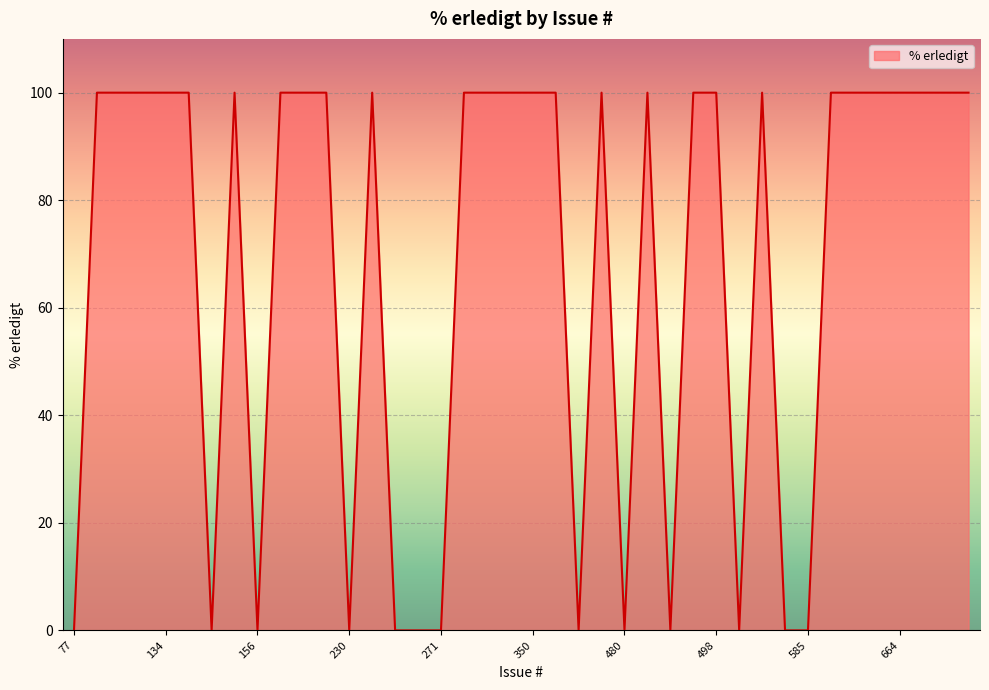

What is the difference between the maximum and minimum values?

100